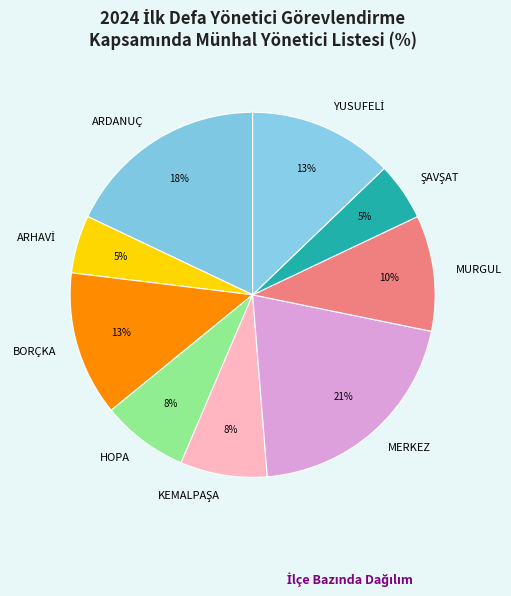

Is it true that HOPA is 1% of the pie?

False